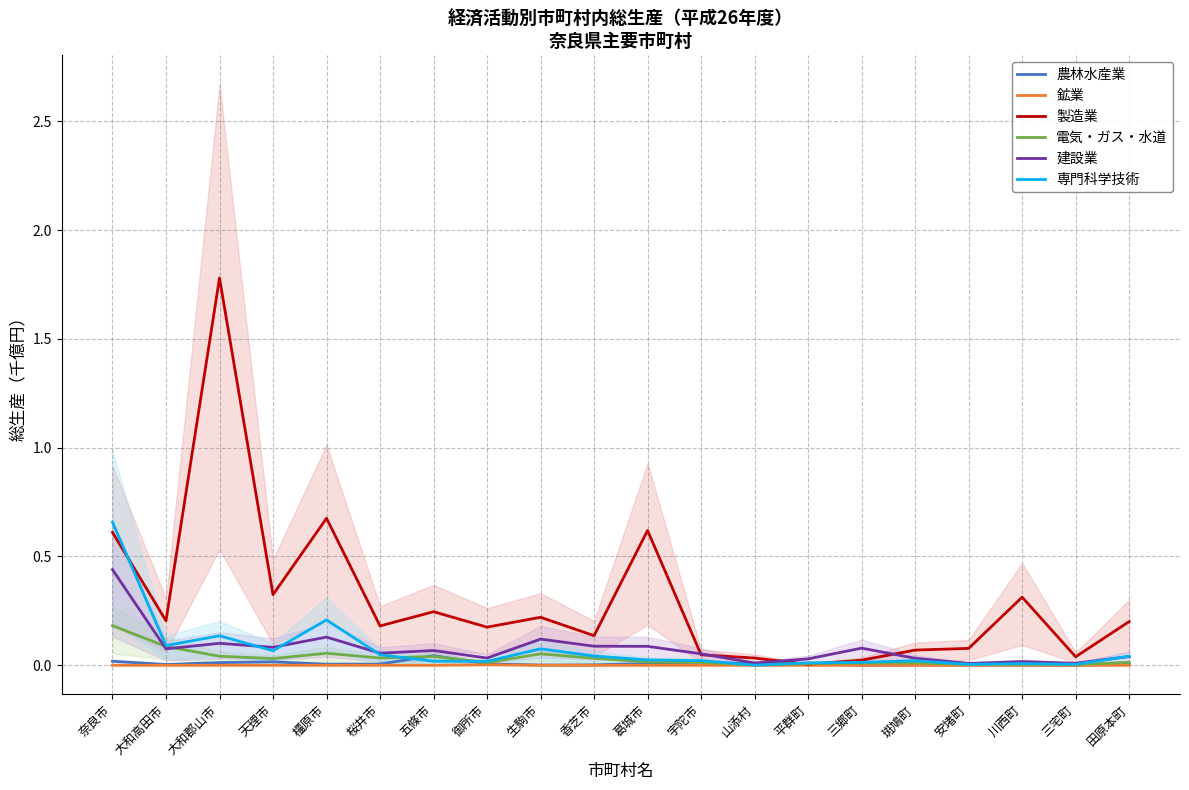

How many lines are shown in the chart?

6